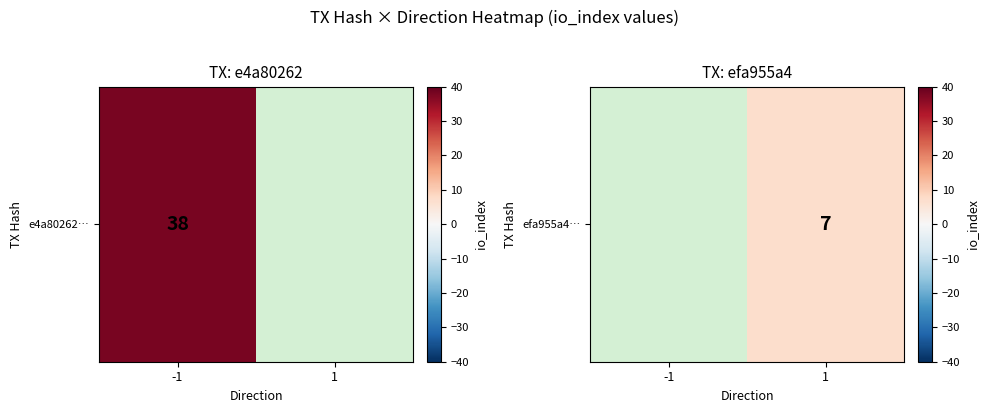

The chart shows a value of 7.0 at 1. True or false?

True